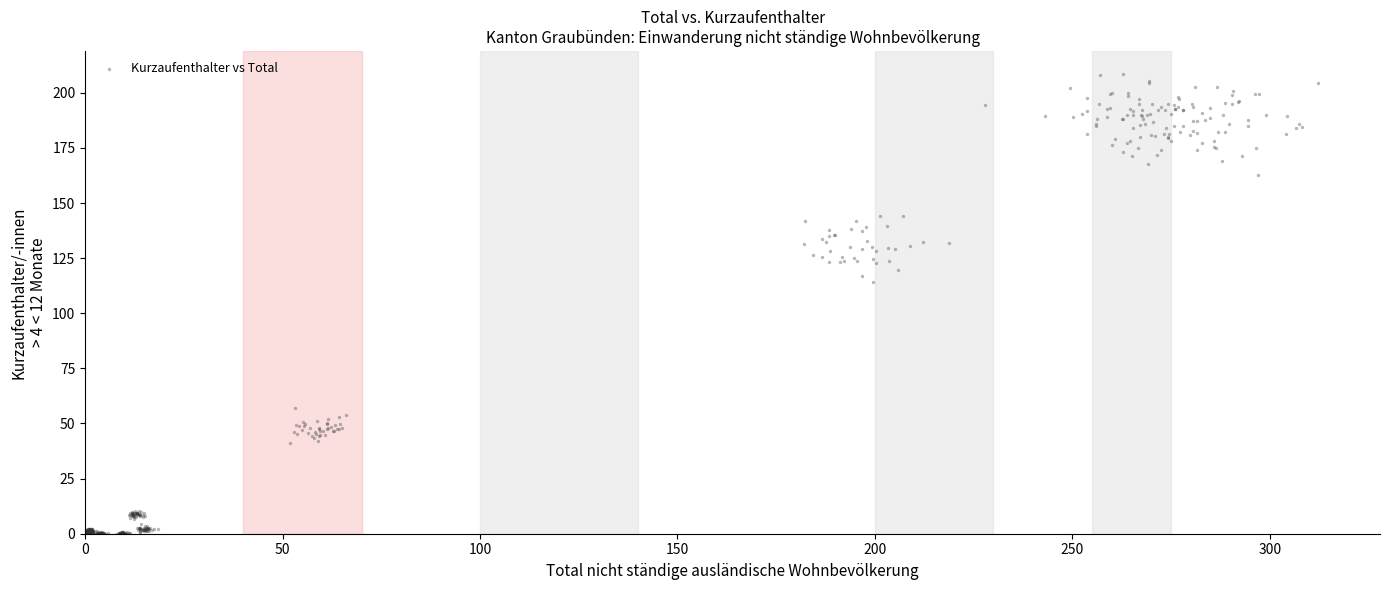

What Y value in the scatter plot is closest to 104?

114.2